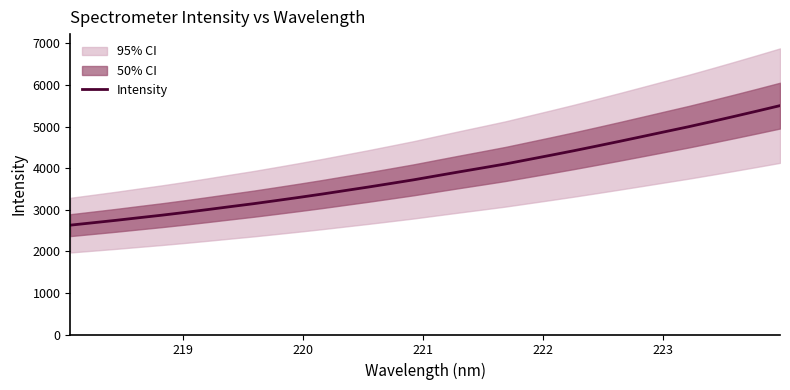

What is the maximum value for Intensity?

5504.7